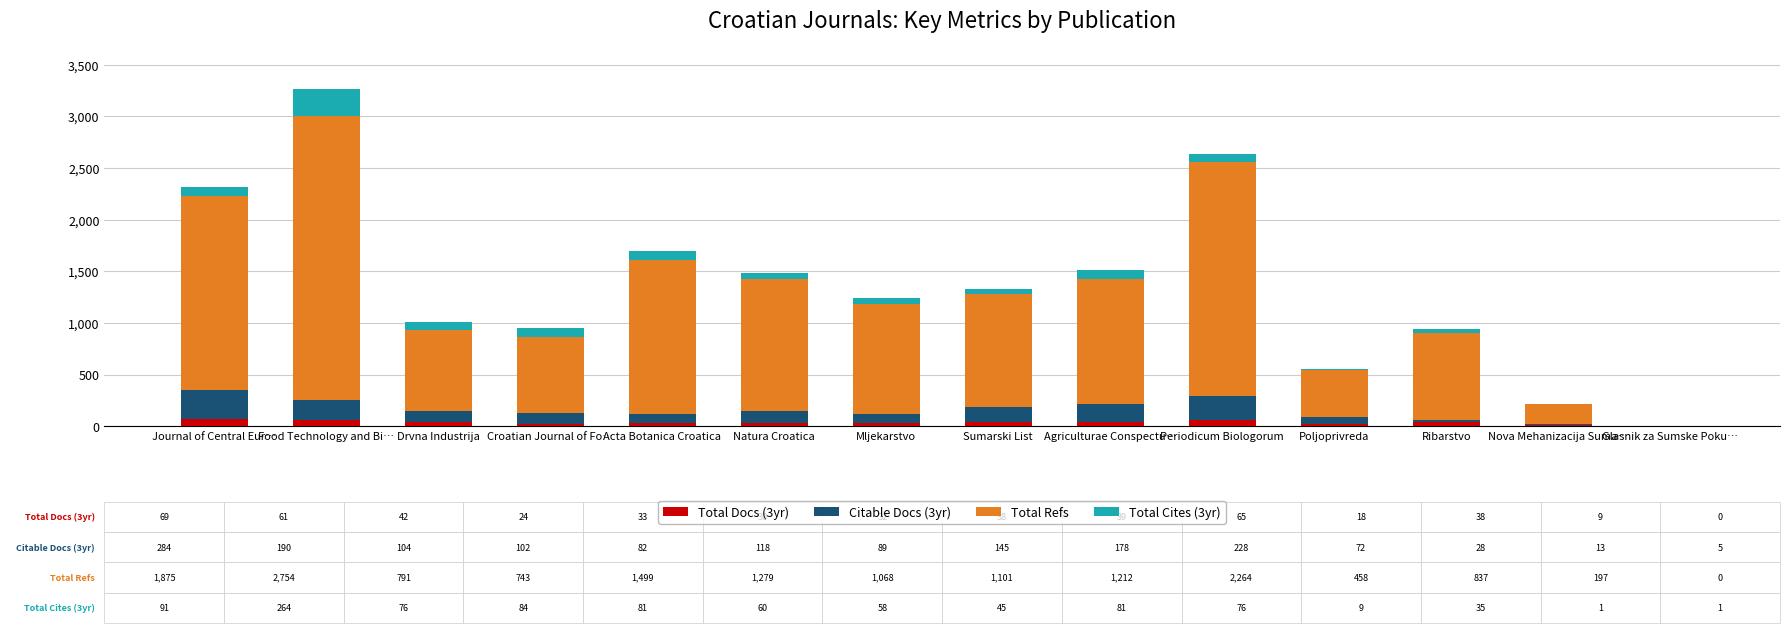

How many data points does each series have?

14